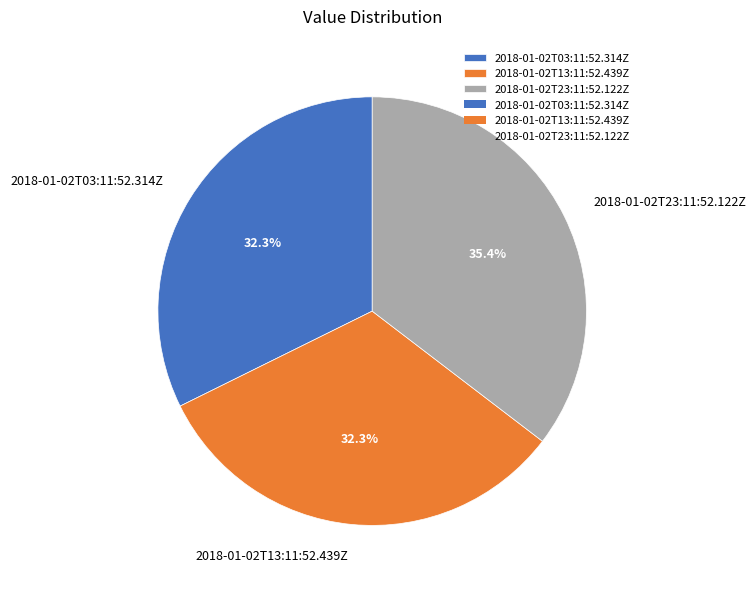

What percentage is NOT represented by 2018-01-02T23:11:52.122Z?

64.6%